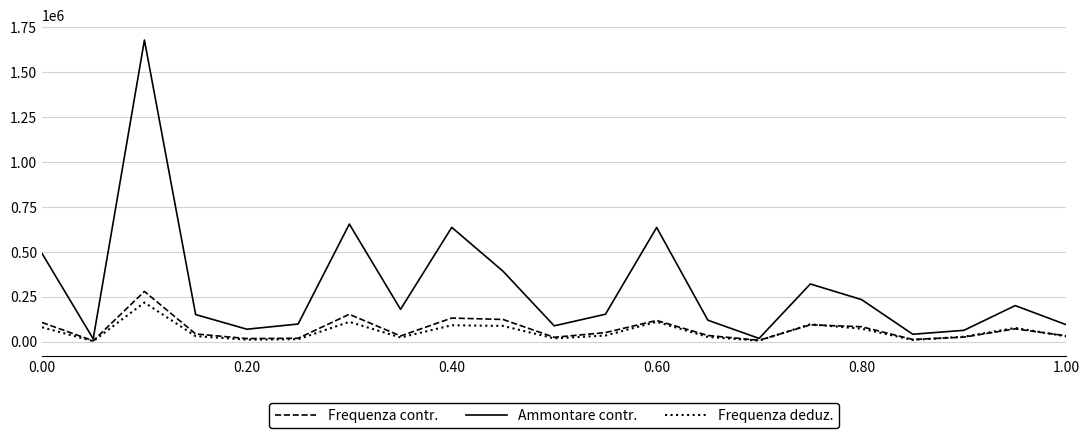

Which series has the largest total across all categories?

Ammontare contr.